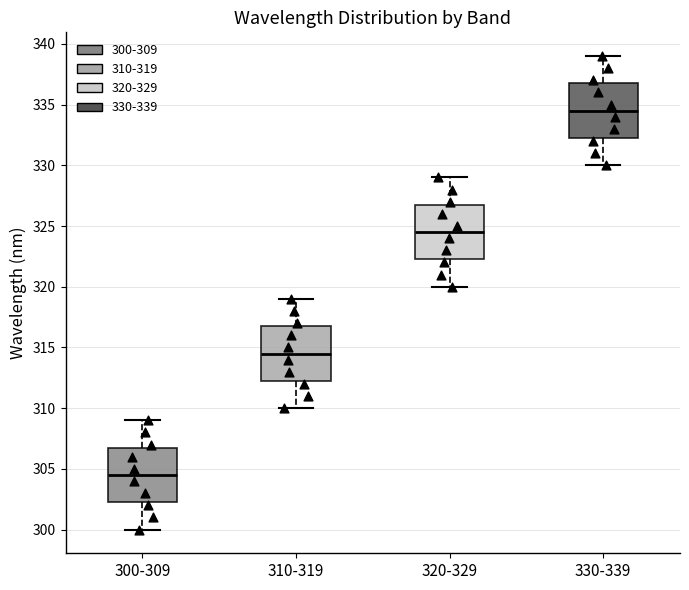

Where is the lower edge of the box for 300-309 on the y-axis? The values are not printed on the chart, so give them approximately, as read against the axis.

302.5